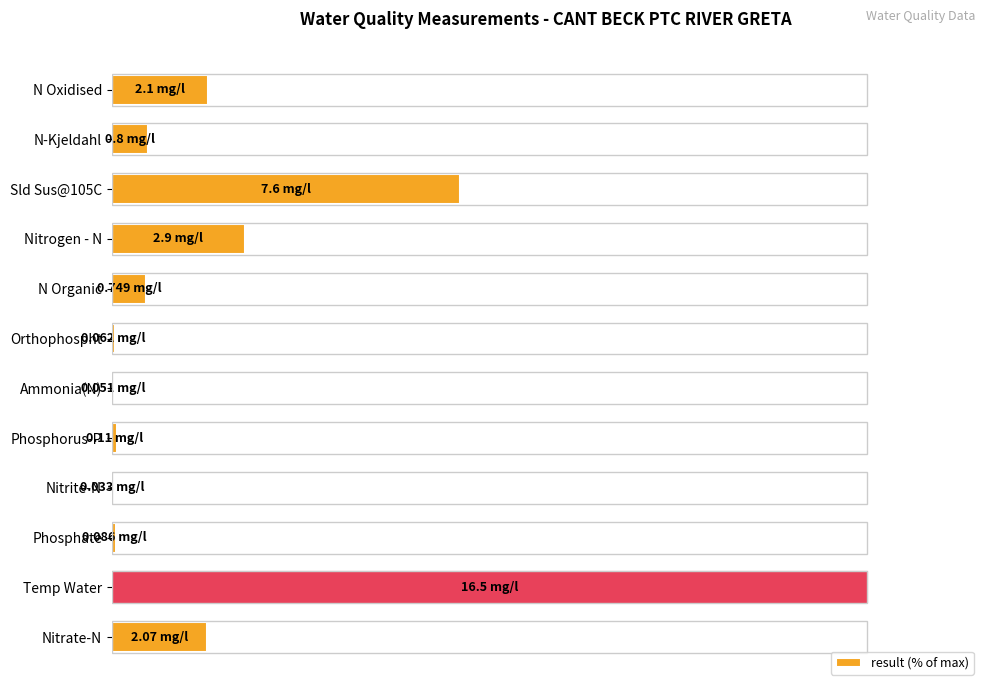

How many distinct data groups are displayed?

1